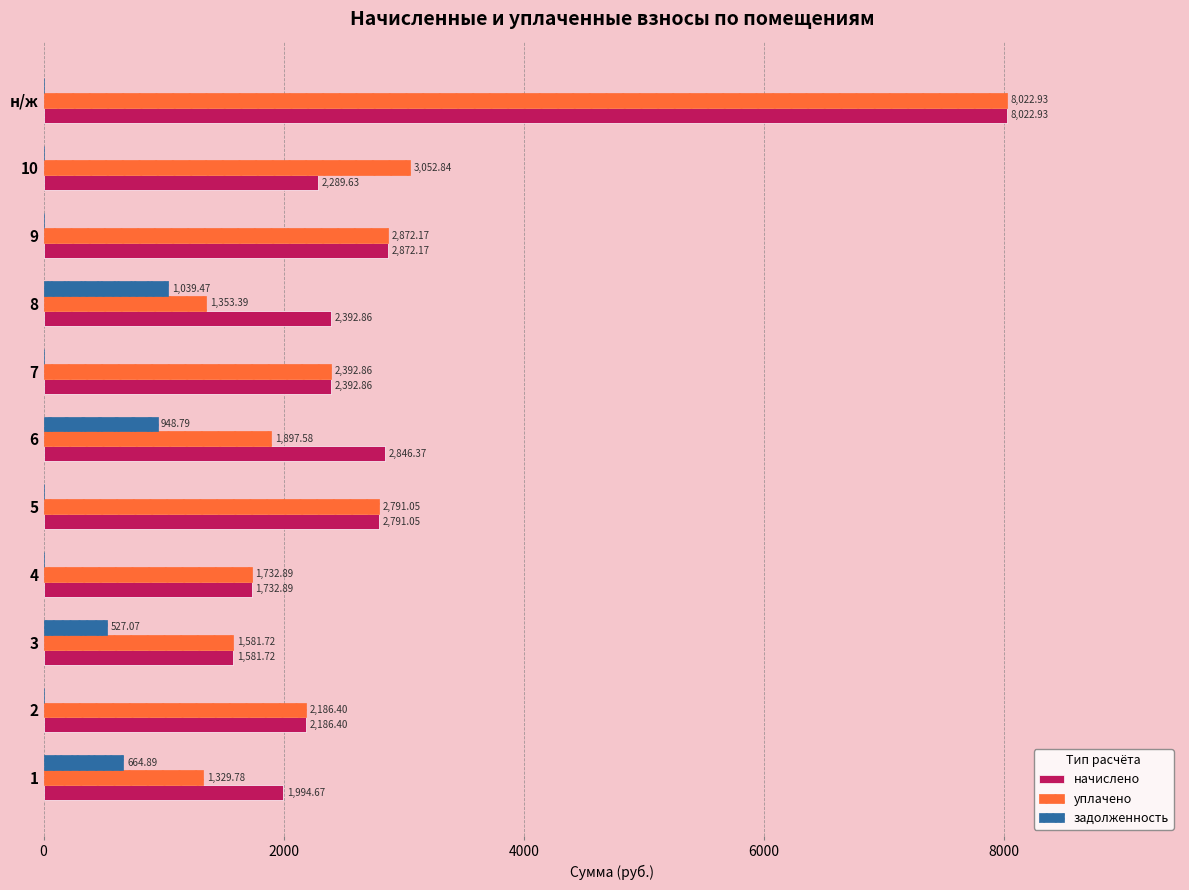

Is the value of начислено at 7 greater than the value of уплачено at н/ж?

No